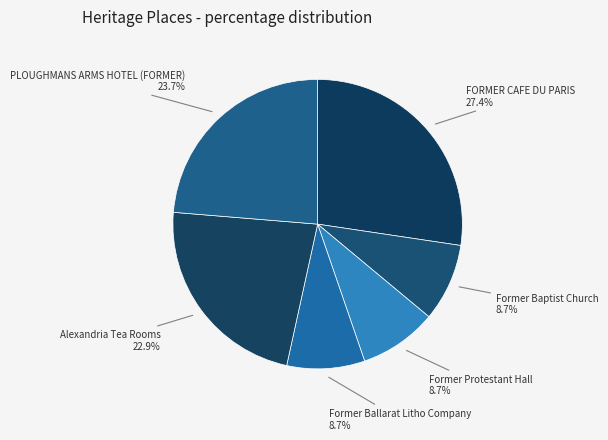

Which category has the smallest portion of the pie?

Former Baptist Church